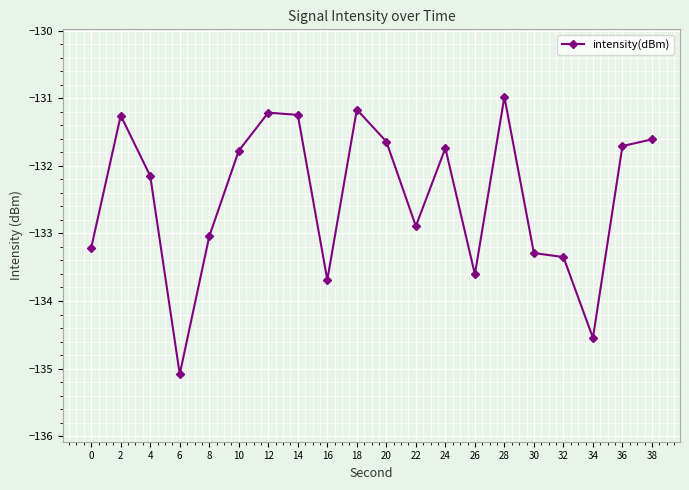

What is the difference between the second highest and minimum values?

3.9